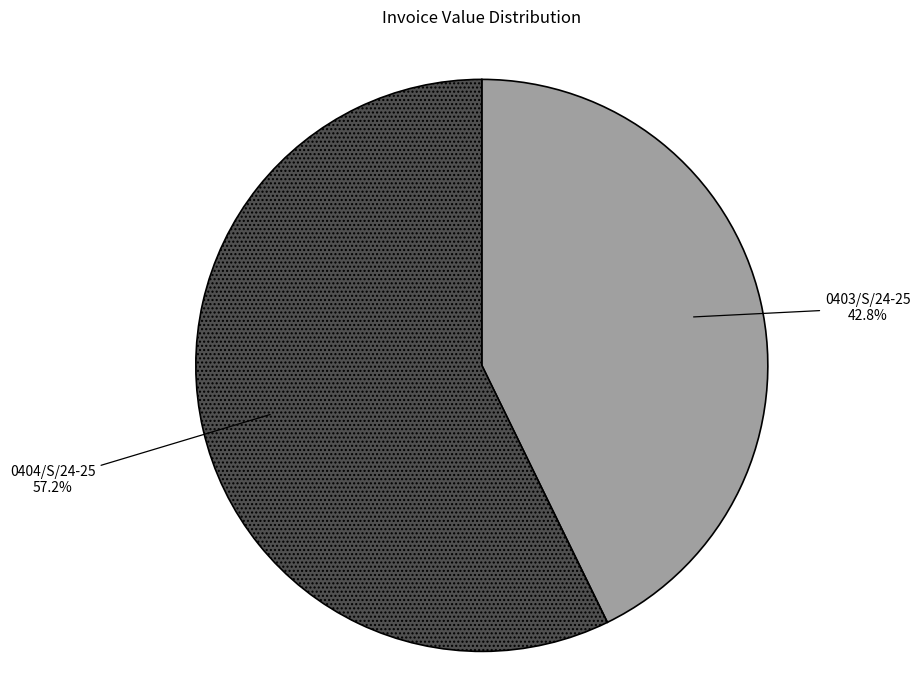

What percentage is the 0404/S/24-25 slice, to the nearest percent?

57%